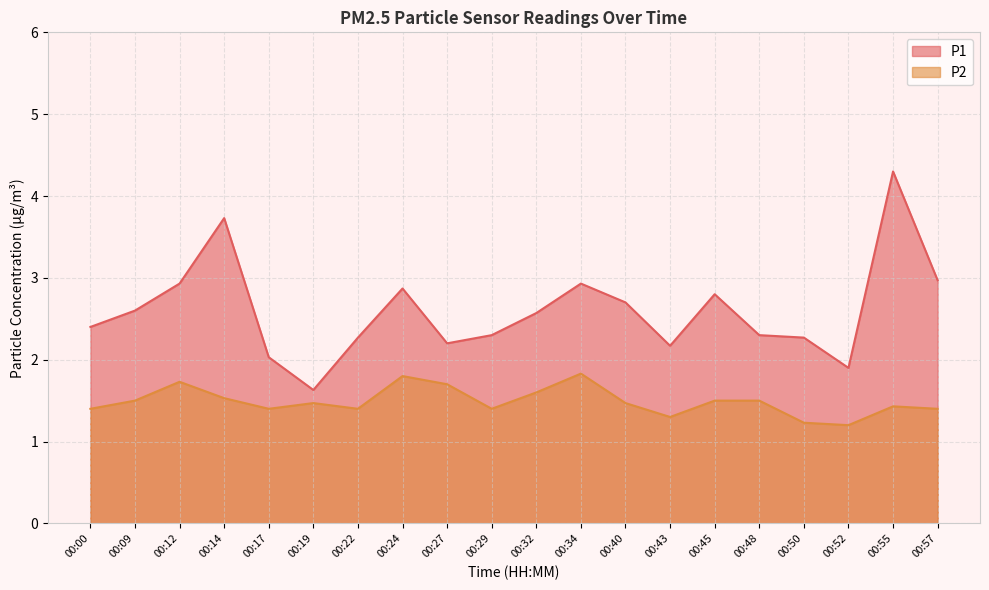

True or false: P2 has a value of 1.2 at 00:52.

True